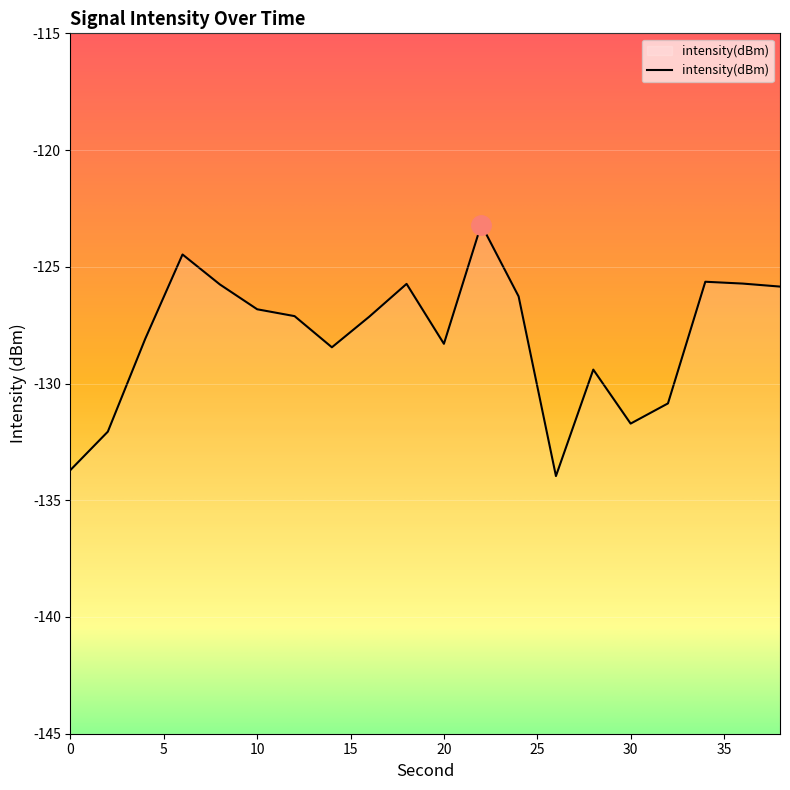

What is the difference between the second highest and minimum values?

9.5